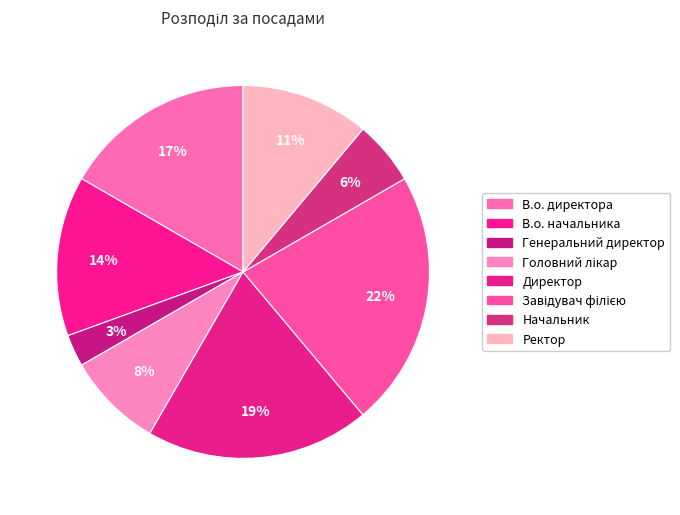

How many slices are in this pie chart?

8